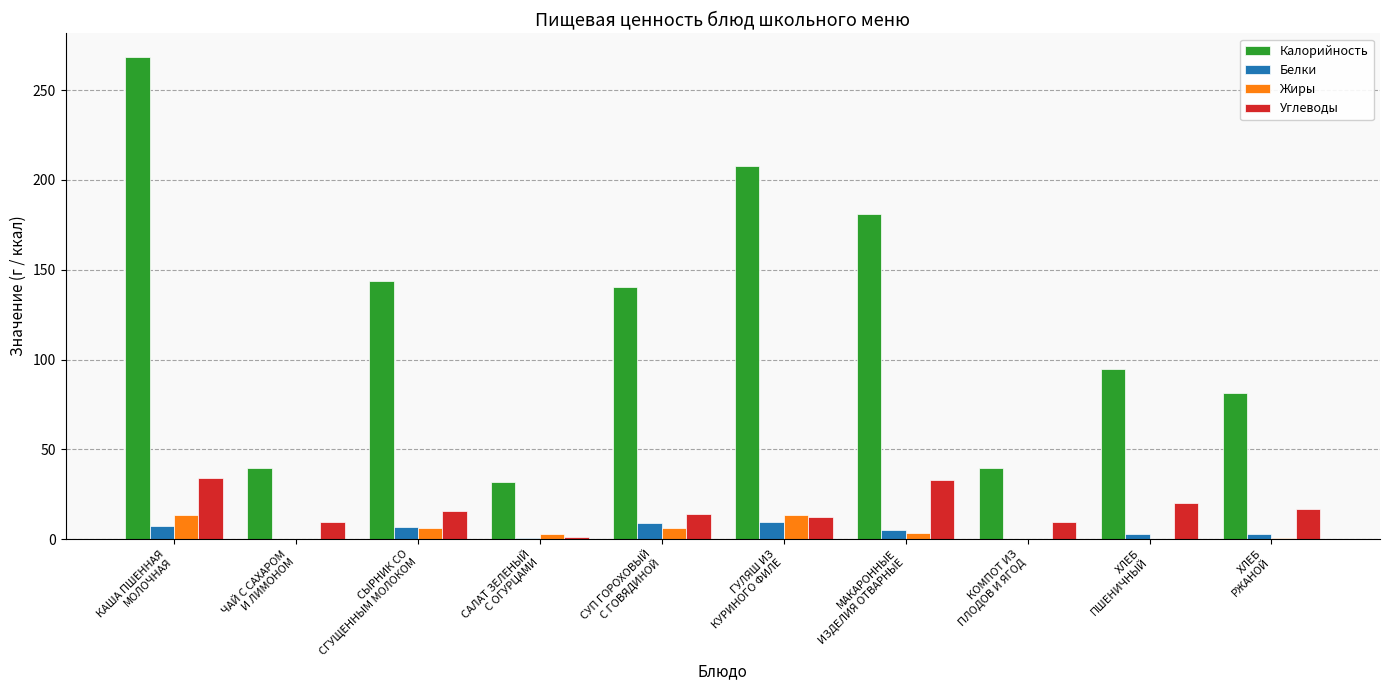

What are all the series names shown in the legend?

Калорийность, Белки, Жиры, Углеводы